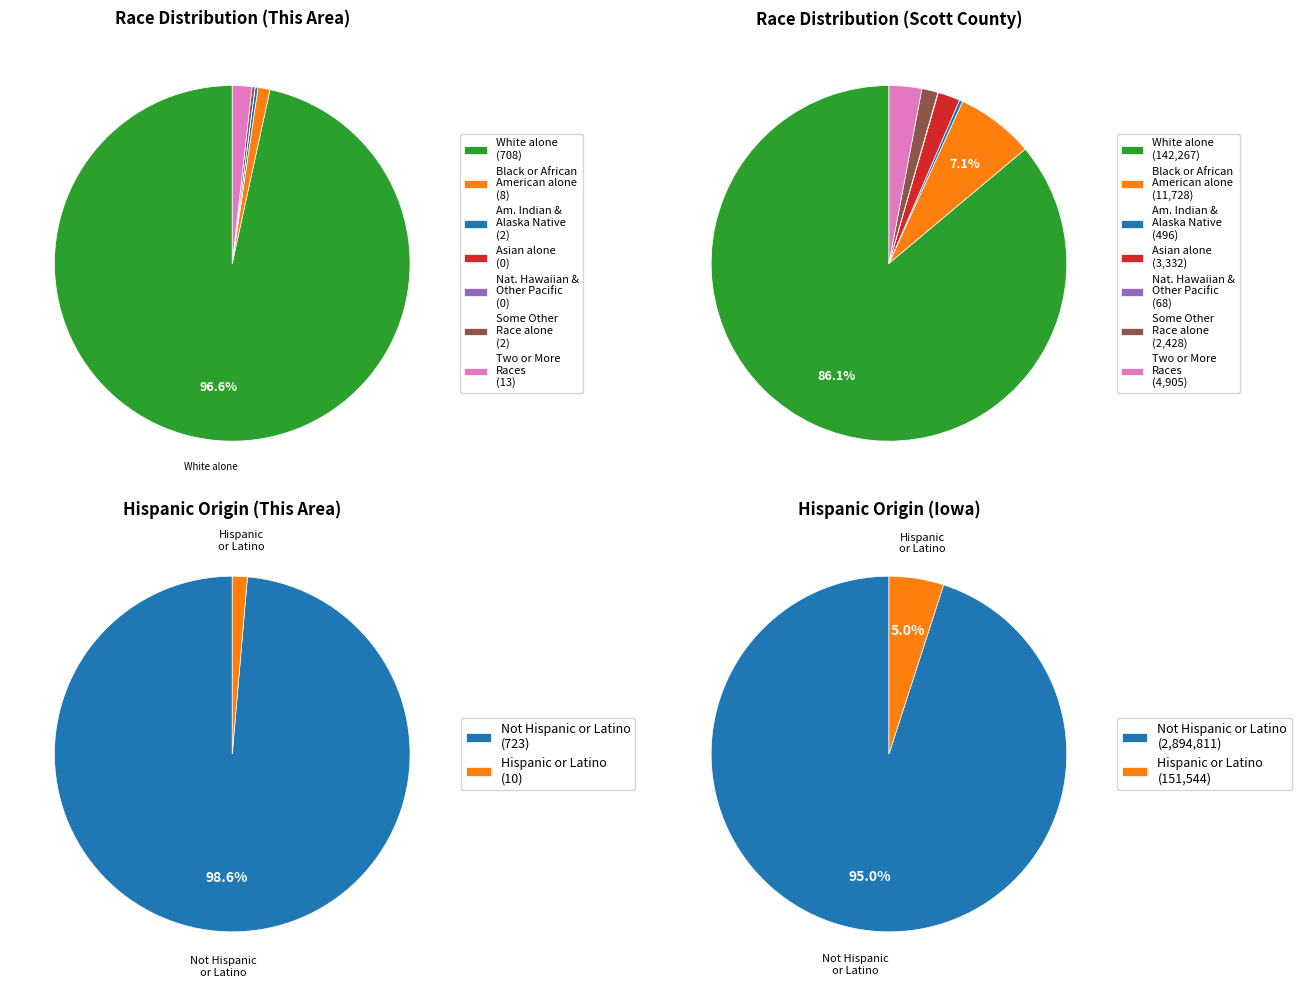

Which category accounts for the majority?

White alone